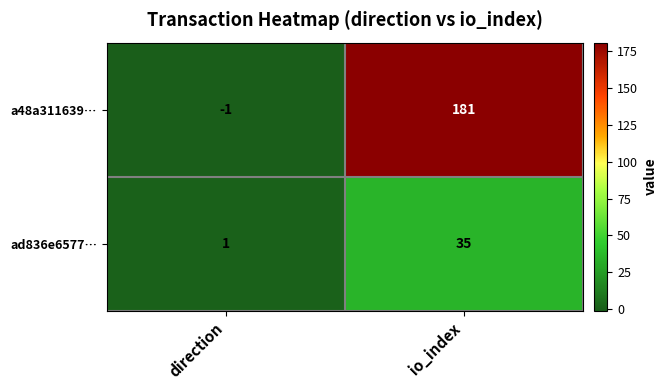

Which category has the highest value across all series?

io_index